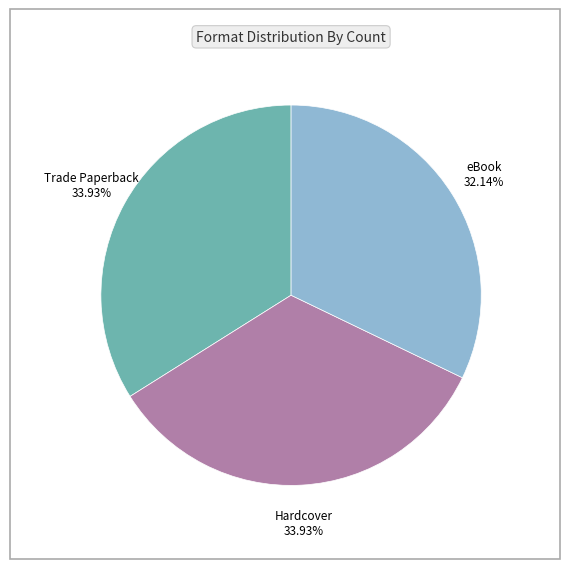

What percentage is the Hardcover slice, to the nearest percent?

34%